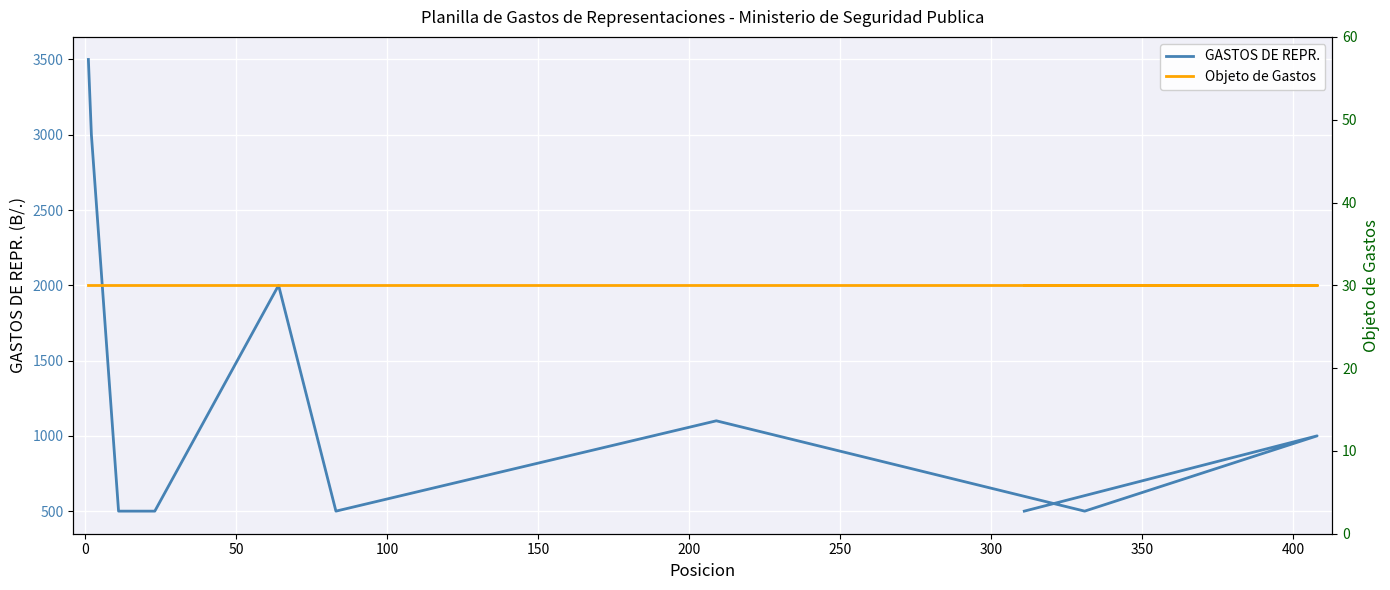

Is this an area chart (filled region under the line)?

No